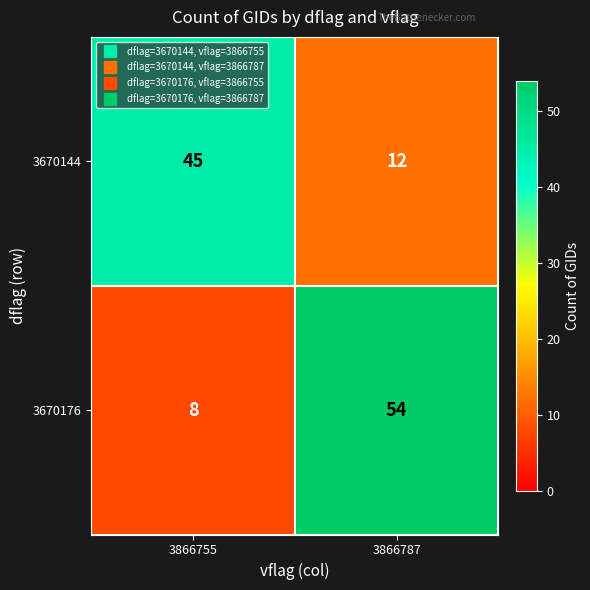

Reading left to right, what are all the values shown in this chart?

3670144: 45	12
3670176: 8	54